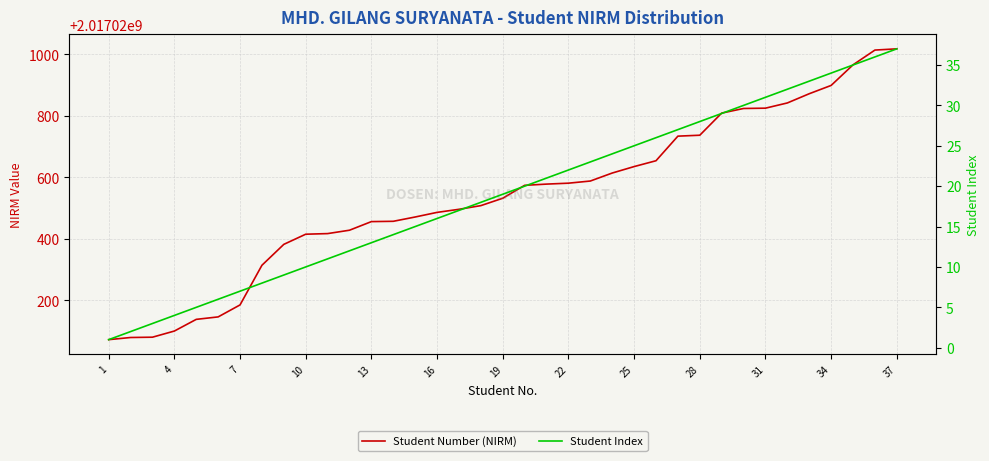

Is this an area chart (filled region under the line)?

No